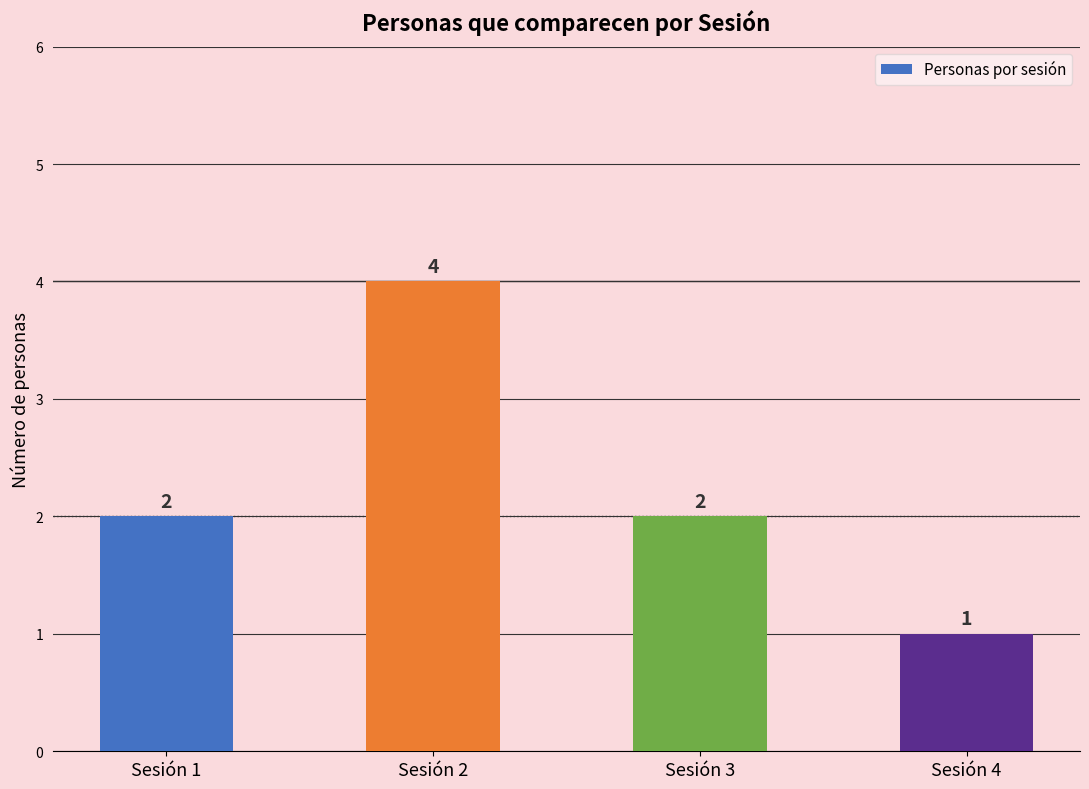

Count the values in the range 2 to 4.

3